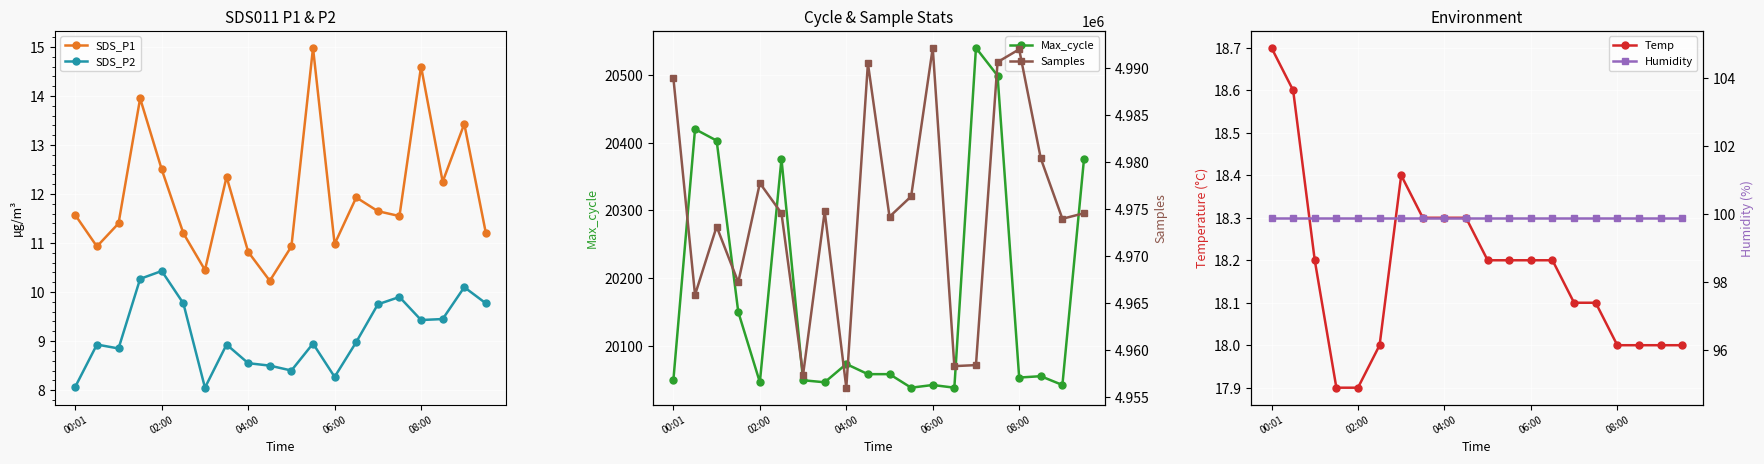

What are all the series names shown in the legend?

SDS_P1, SDS_P2, Max_cycle, Temp, Samples, Humidity